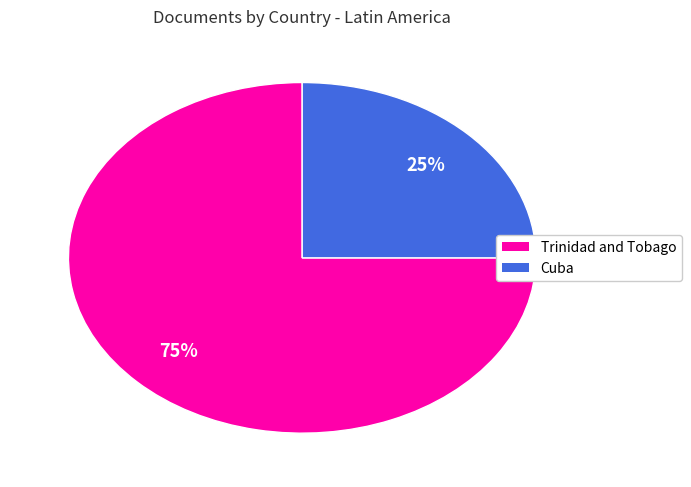

To the nearest percent, what is the difference between the Cuba and Trinidad and Tobago slice percentages?

50%